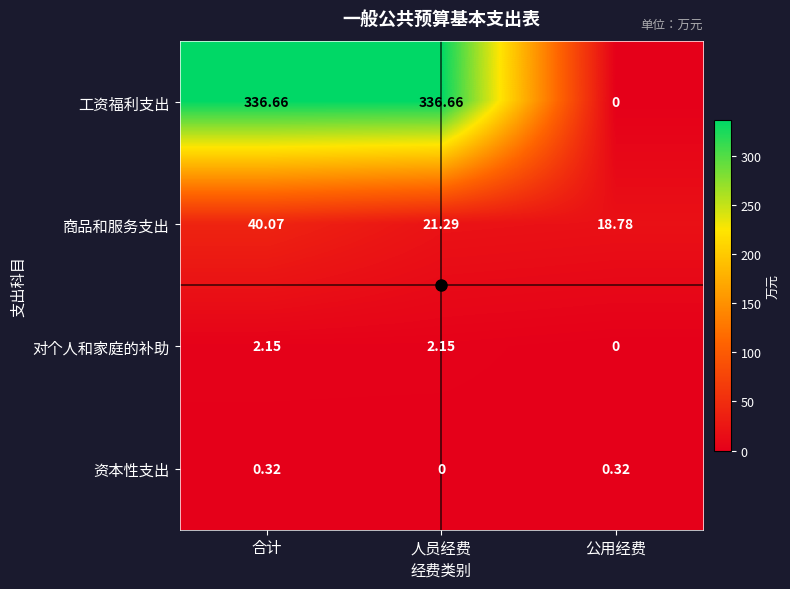

How many series are shown in this chart?

4